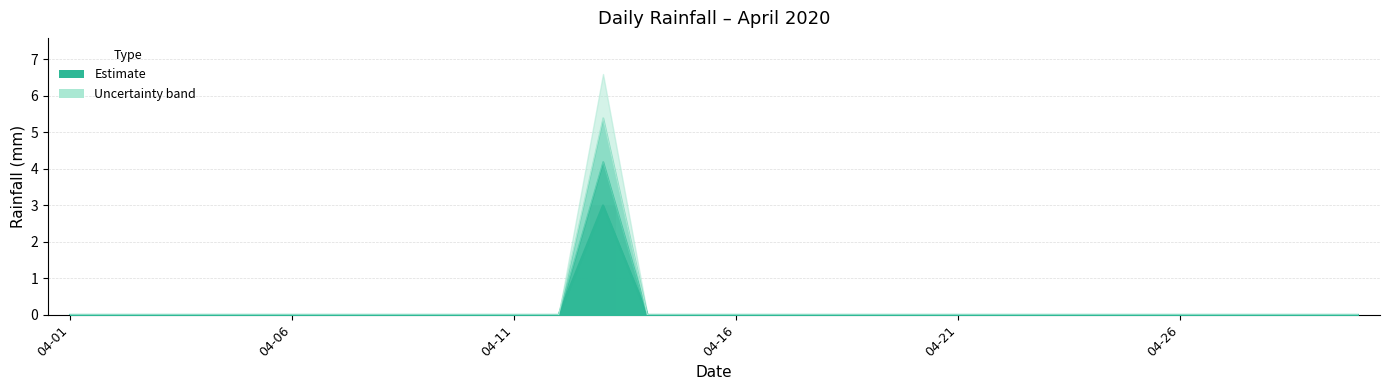

Reading right to left, extract all data points from this chart.

2020-04-30=0	2020-04-29=0	2020-04-28=0	2020-04-27=0	2020-04-26=0	2020-04-25=0	2020-04-24=0	2020-04-23=0	2020-04-22=0	2020-04-21=0	2020-04-20=0	2020-04-19=0	2020-04-18=0	2020-04-17=0	2020-04-16=0	2020-04-15=0	2020-04-14=0	2020-04-13=3	2020-04-12=0	2020-04-11=0	2020-04-10=0	2020-04-09=0	2020-04-08=0	2020-04-07=0	2020-04-06=0	2020-04-05=0	2020-04-04=0	2020-04-03=0	2020-04-02=0	2020-04-01=0